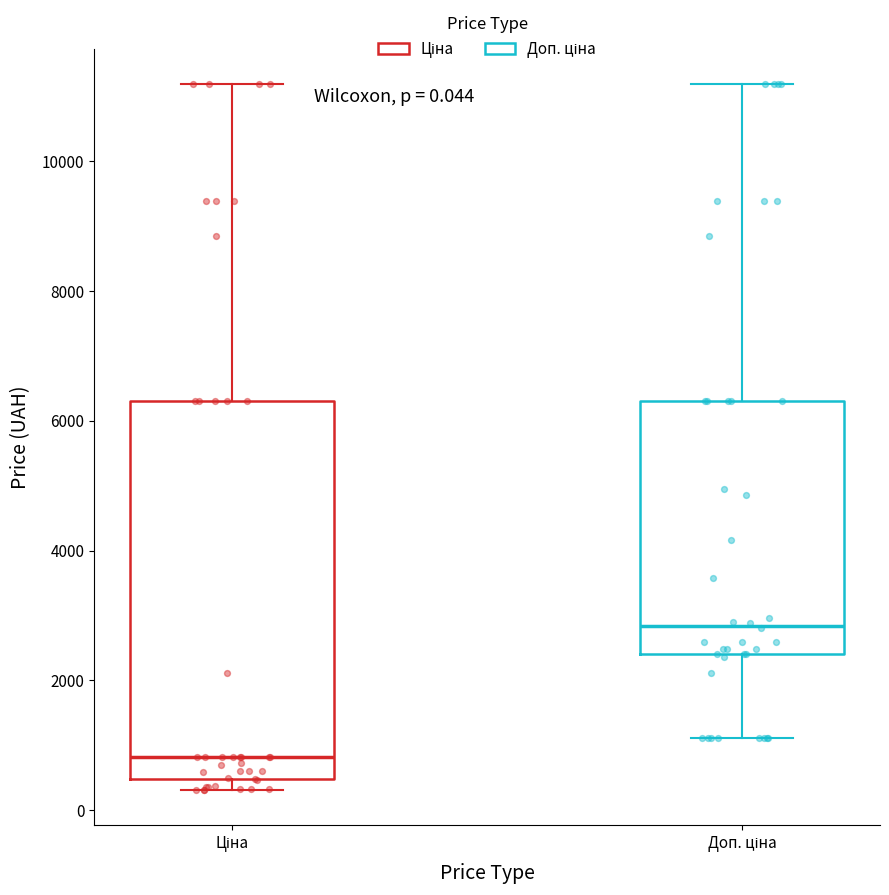

Which box's median line is the lowest?

Ціна